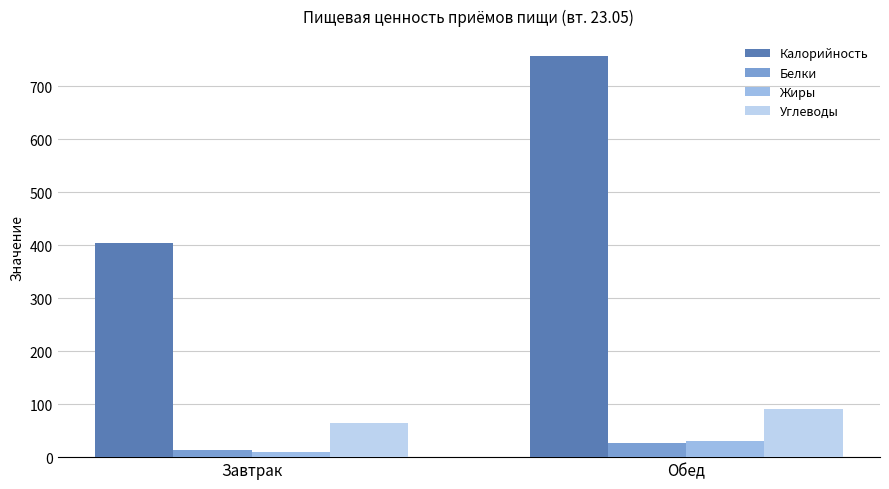

How many series are shown in this chart?

4